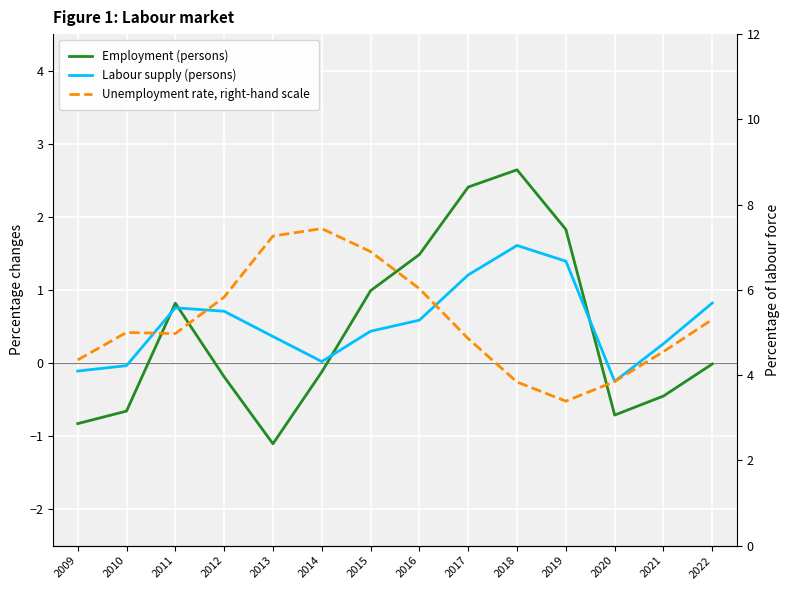

Reading left to right, list all the values displayed in this chart.

Employment (persons): -0.8	-0.7	0.8	-0.2	-1.1	-0.1	1.0	1.5	2.4	2.6	1.8	-0.7	-0.5	-0.0
Labour supply (persons): -0.1	-0.0	0.8	0.7	0.4	0.0	0.4	0.6	1.2	1.6	1.4	-0.3	0.3	0.8
Unemployment rate, right-hand scale: 4.4	5.0	5.0	5.8	7.3	7.4	6.9	6.0	4.9	3.8	3.4	3.9	4.6	5.3